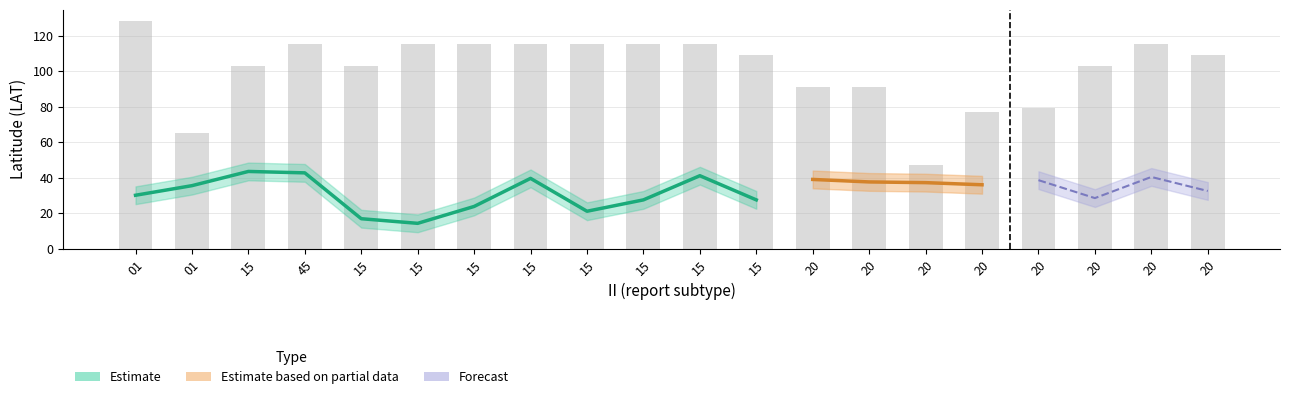

Are the bars horizontal?

No